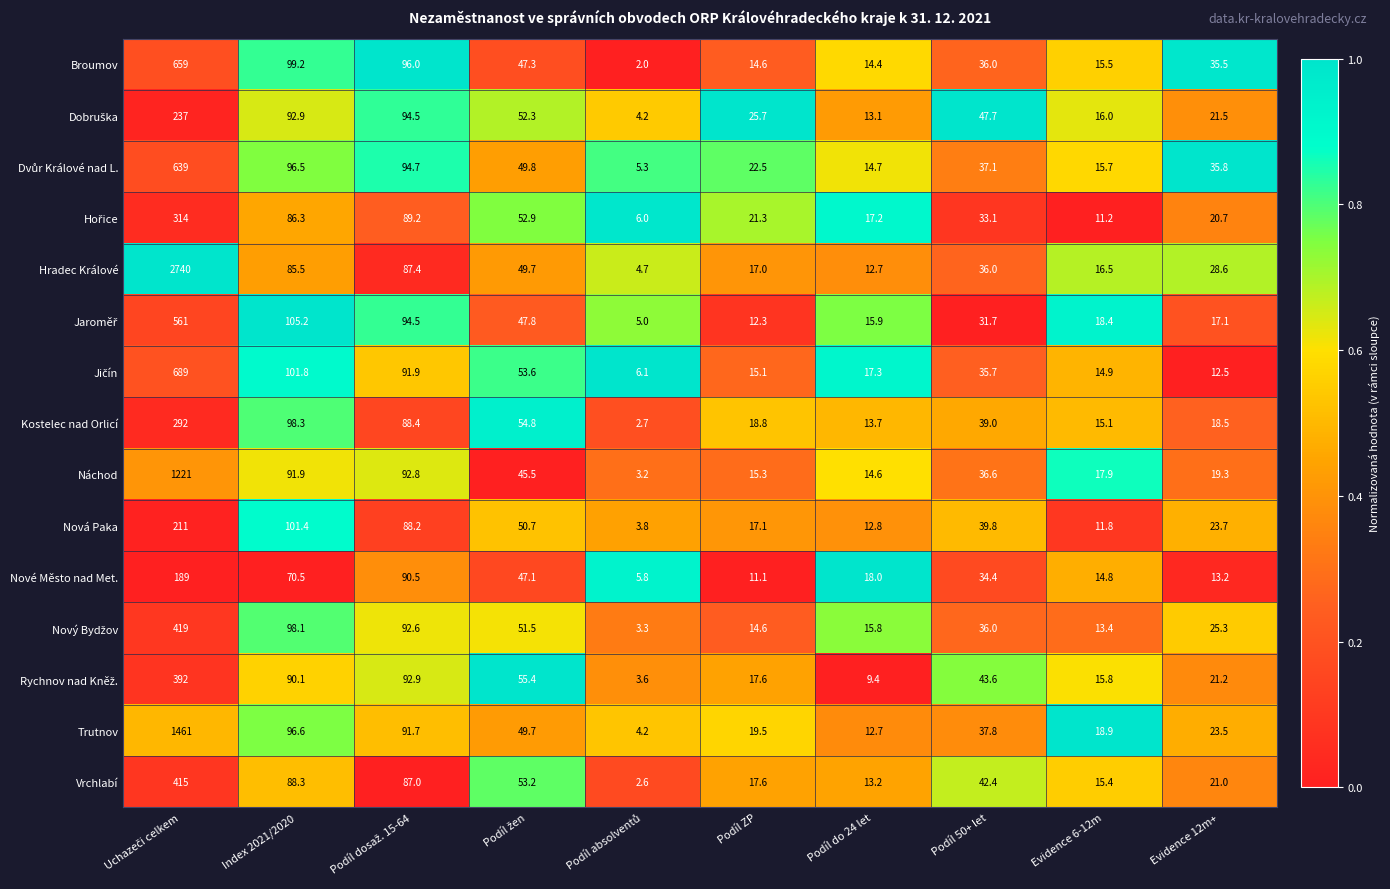

What is the average value of the Vrchlabí series?

75.6